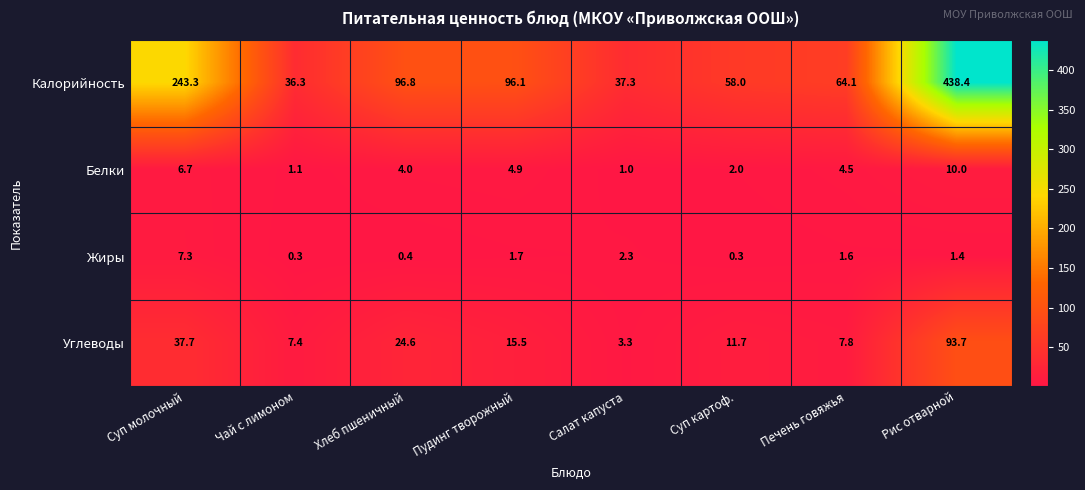

Which series has the largest total across all categories?

Калорийность